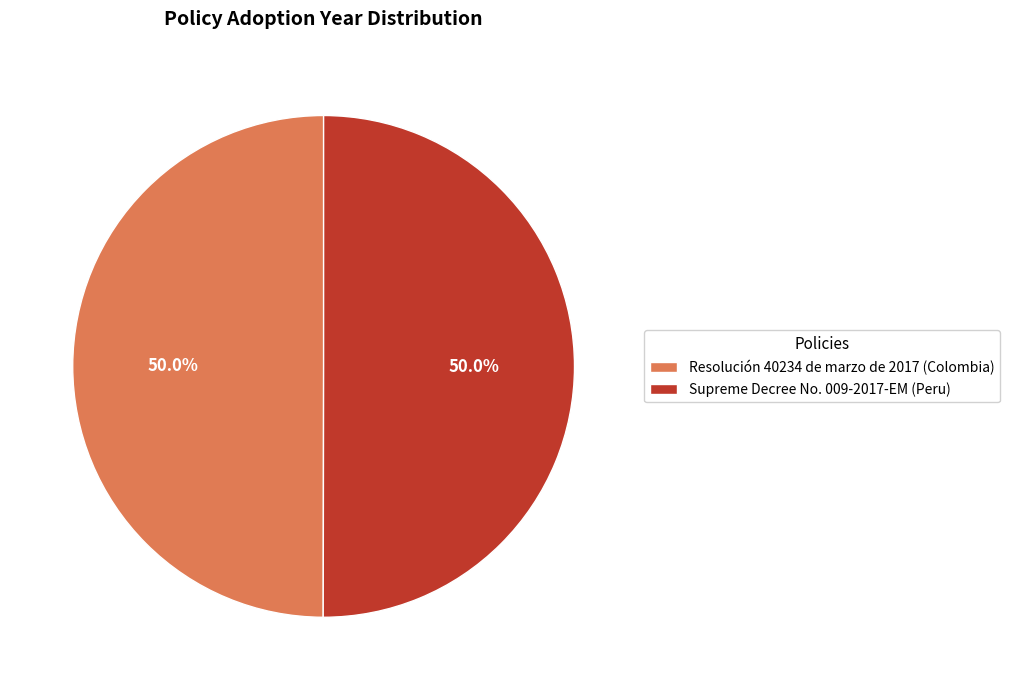

What portion of the pie excludes Supreme Decree No. 009-2017-EM (Peru)?

50.0%